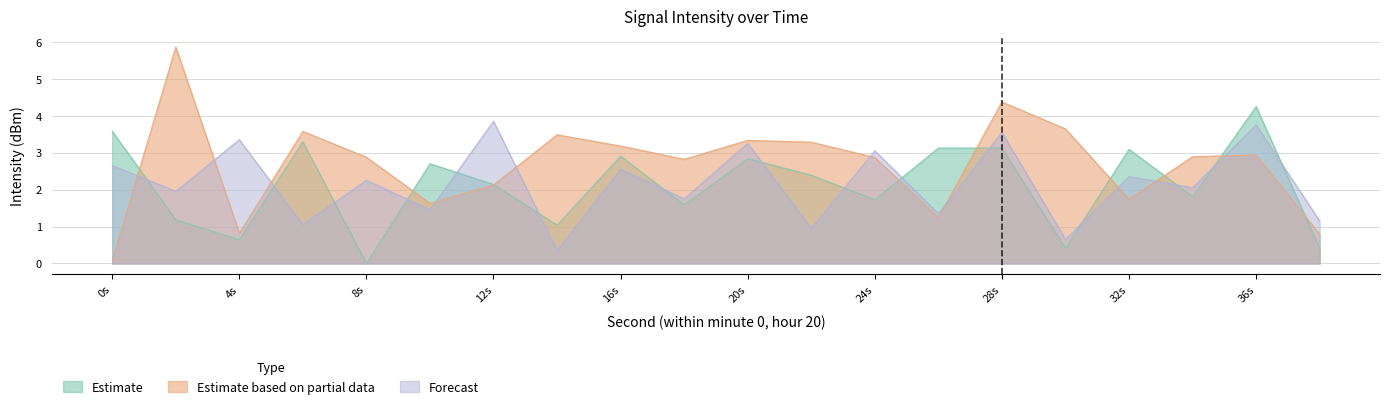

How many lines are shown in the chart?

3